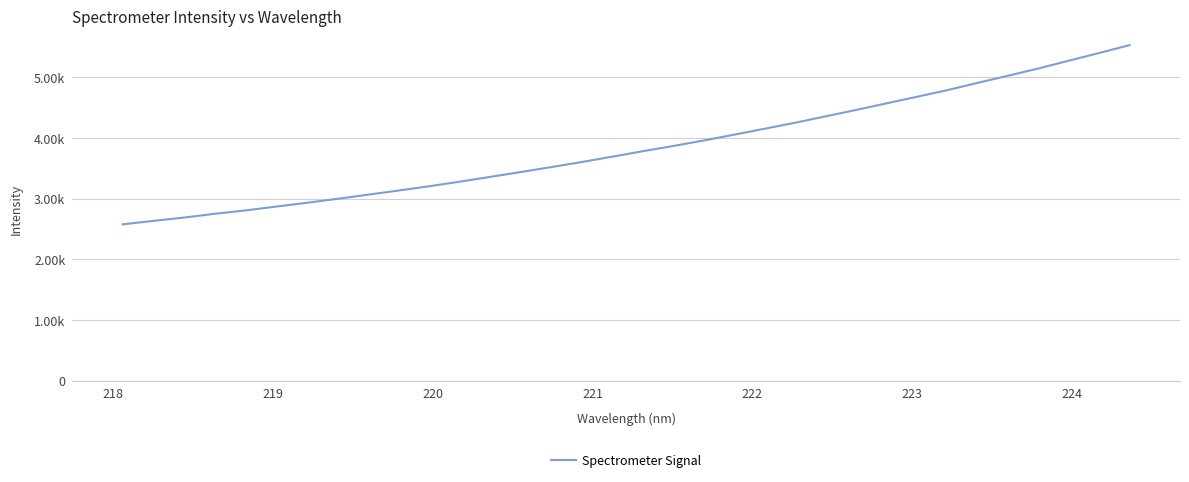

What is the difference between the maximum and minimum values?

2951.8